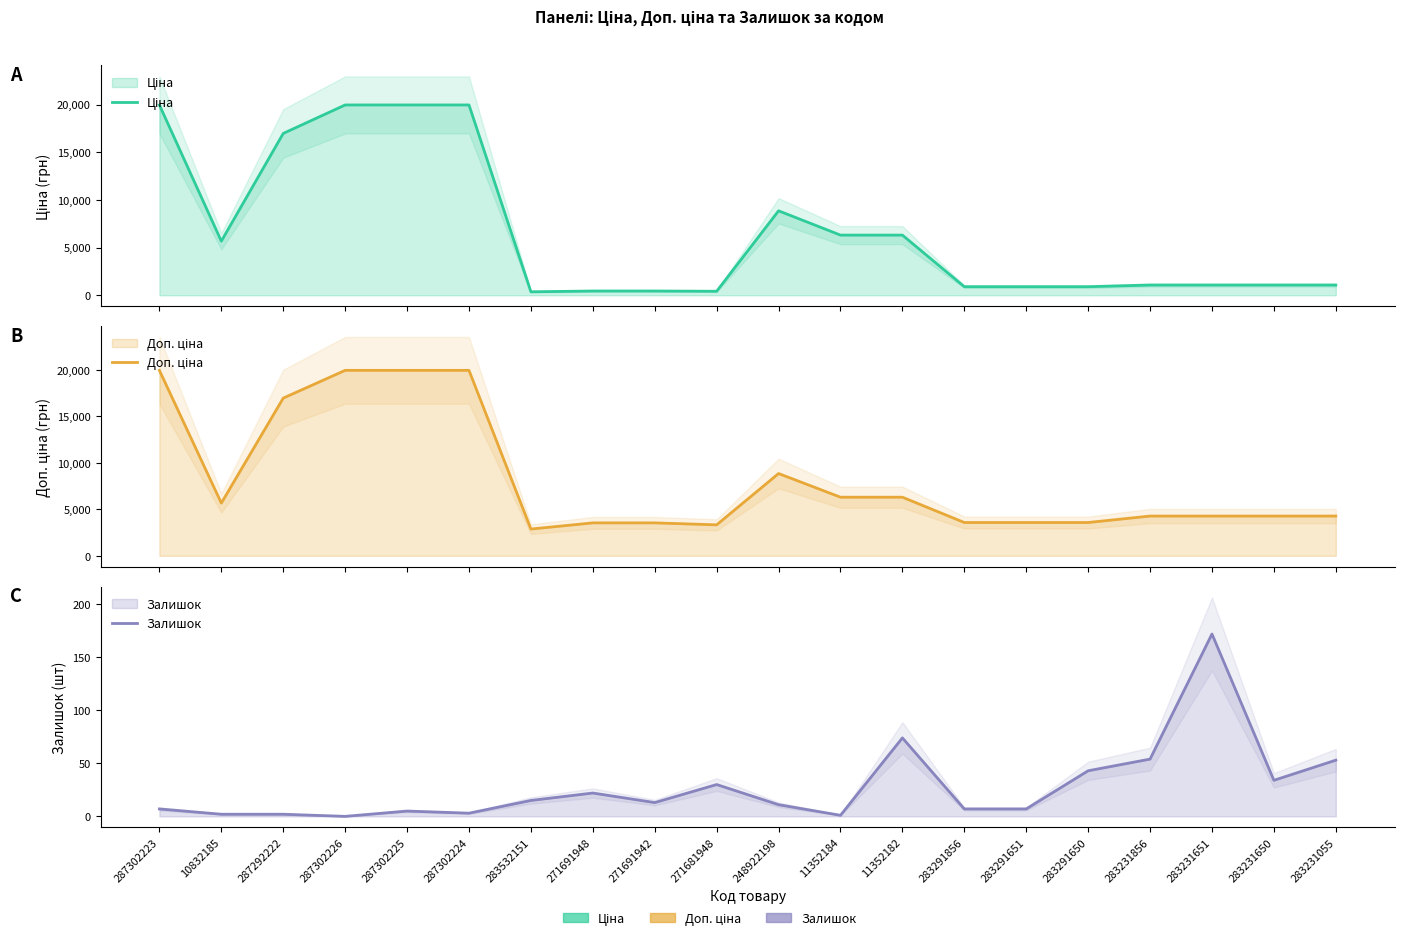

How many interior local peaks does the Залишок series have?

5